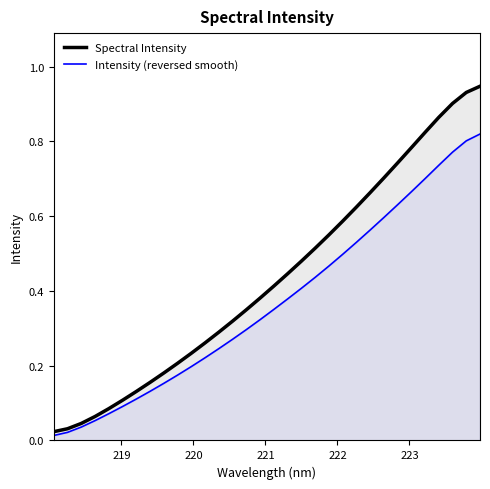

True or false: Intensity (reversed smooth) and Spectral Intensity cross at least once.

False